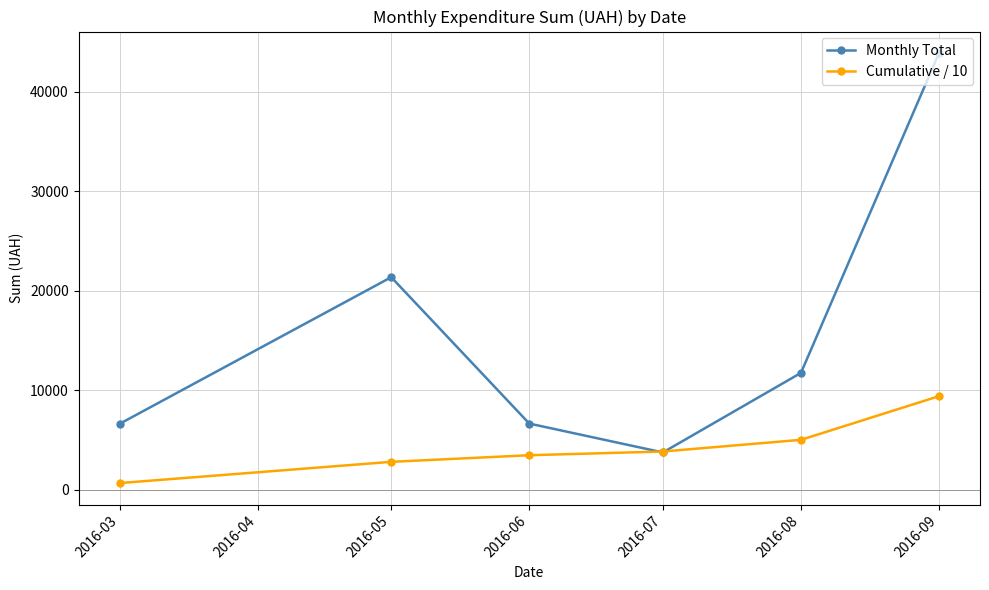

What is the maximum value shown in the chart?

43871.9